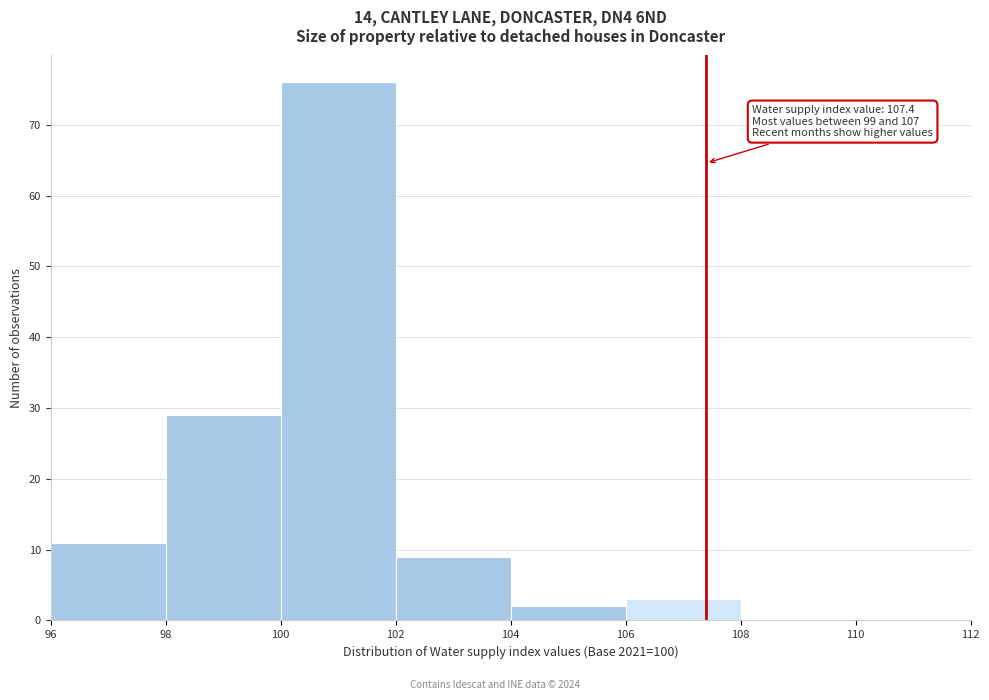

Which range on the x-axis has the tallest bar?

100 to 102